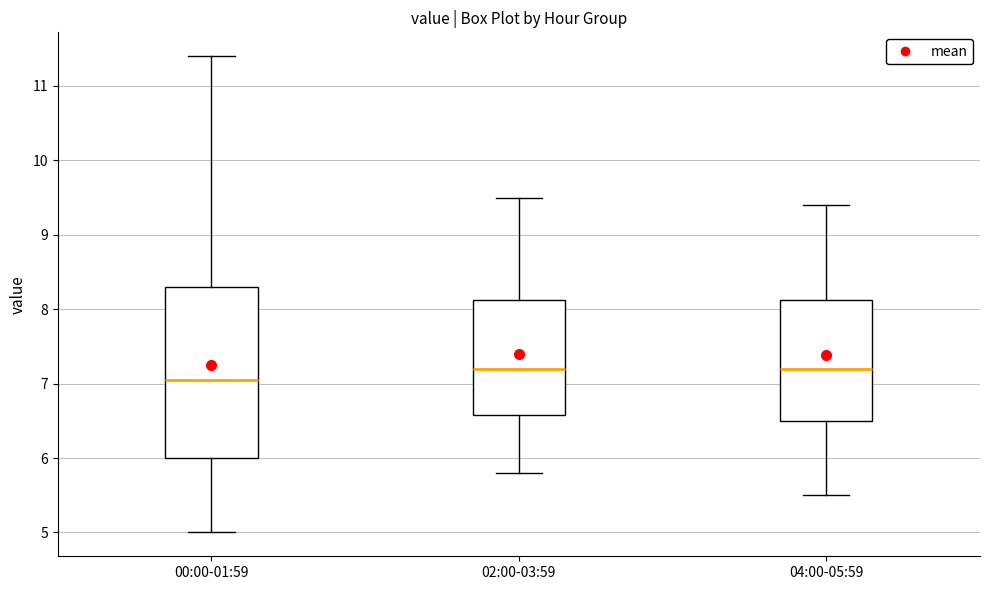

Where does the lower whisker of the box for 02:00-03:59 end on the y-axis? The values are not printed on the chart, so give them approximately, as read against the axis.

5.8